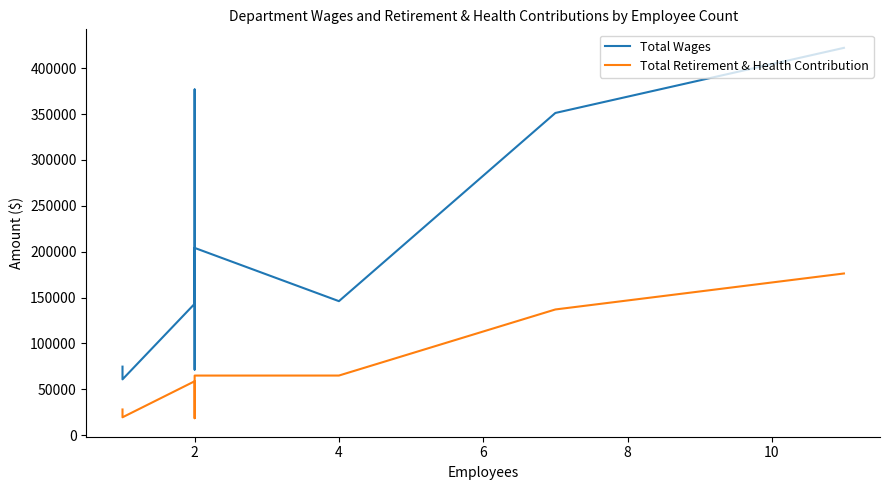

At 2, list the series in order from largest to smallest.

Total Wages, Total Retirement & Health Contribution